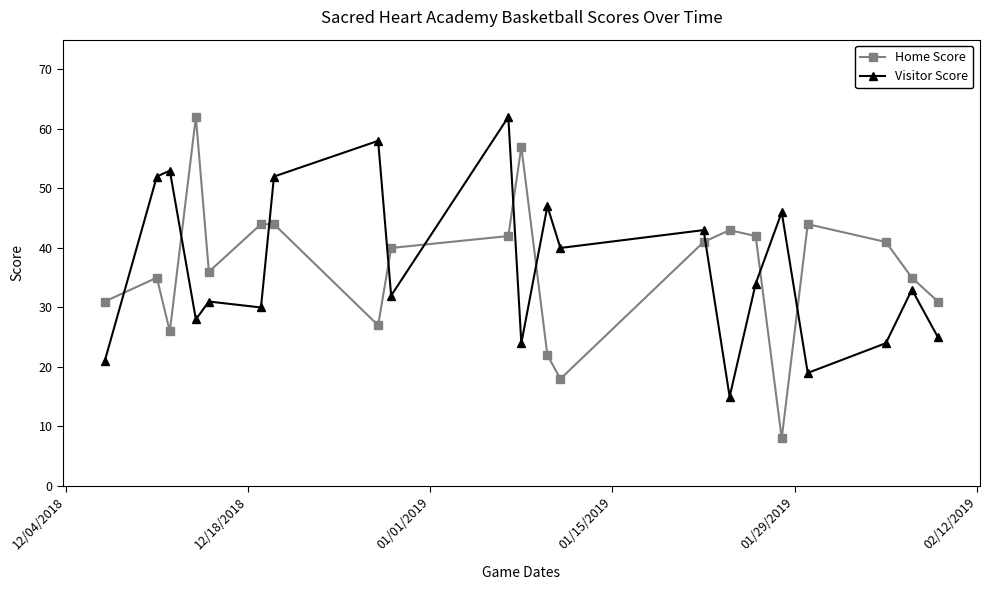

What is the highest value of the Home Score series?

62